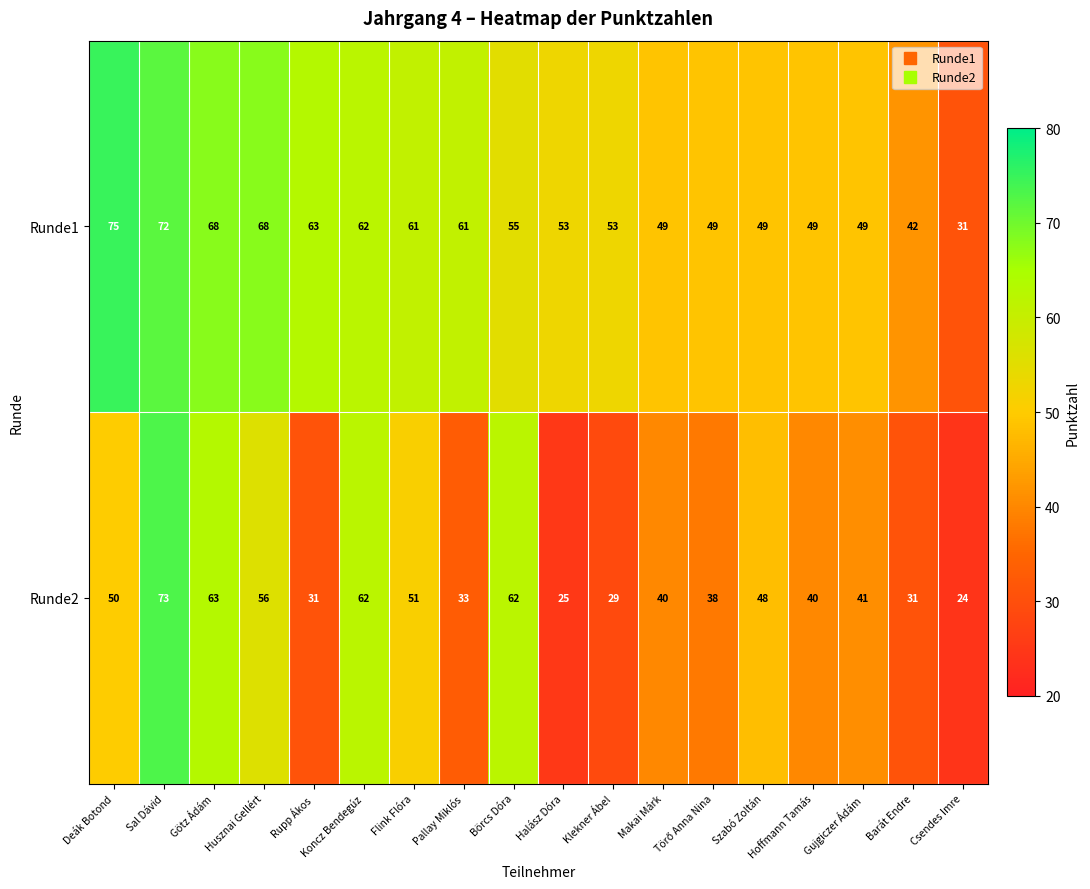

Which series has the largest total across all categories?

Runde1